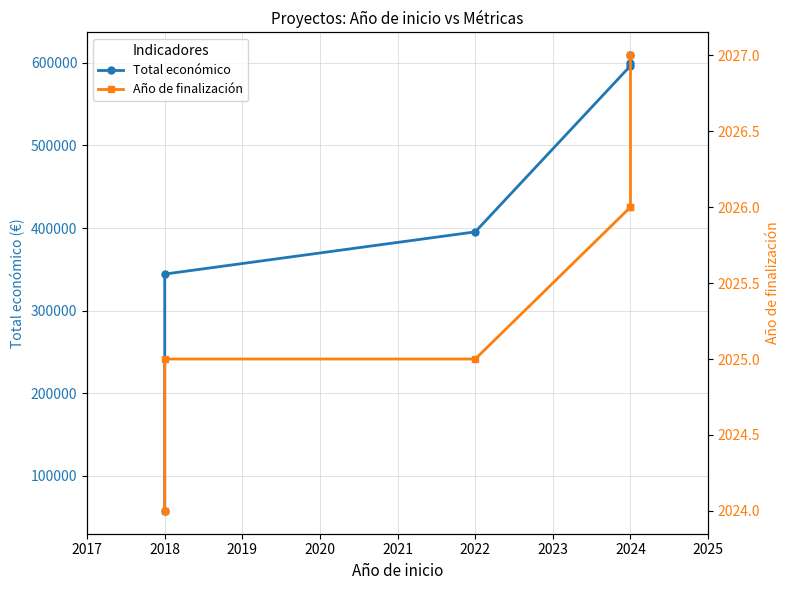

Where is Año de finalización nearest to the value 2025?

2018